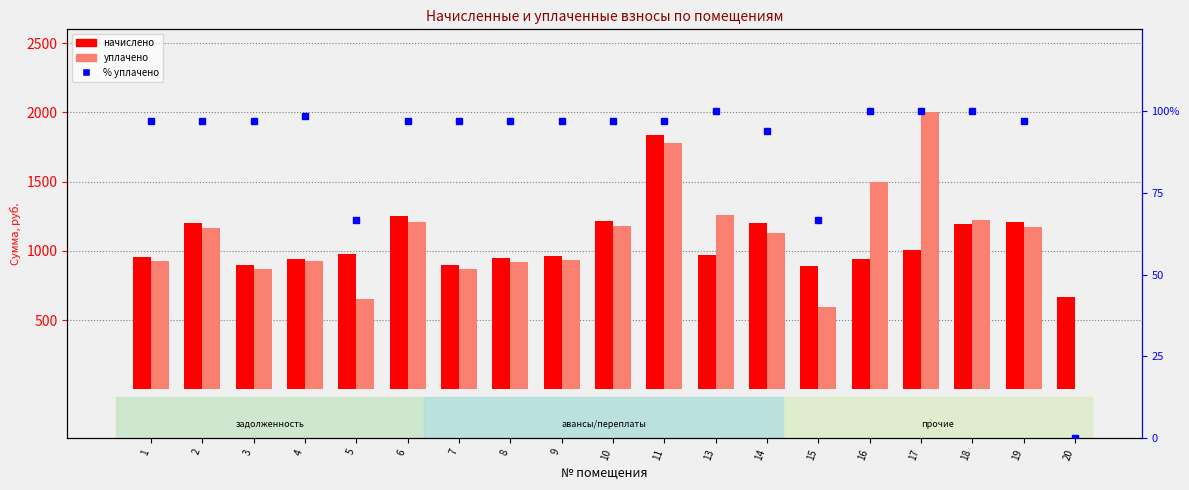

What is the difference between the уплачено values at 19 and 1?

245.4